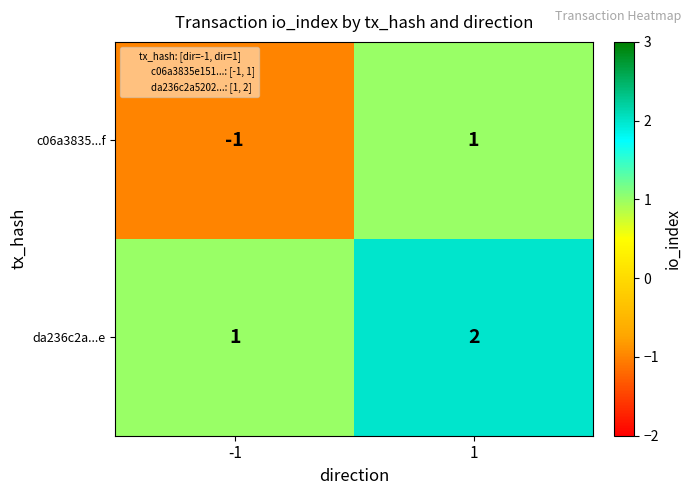

Between -1 and 1, which series saw the biggest shift?

c06a3835...f